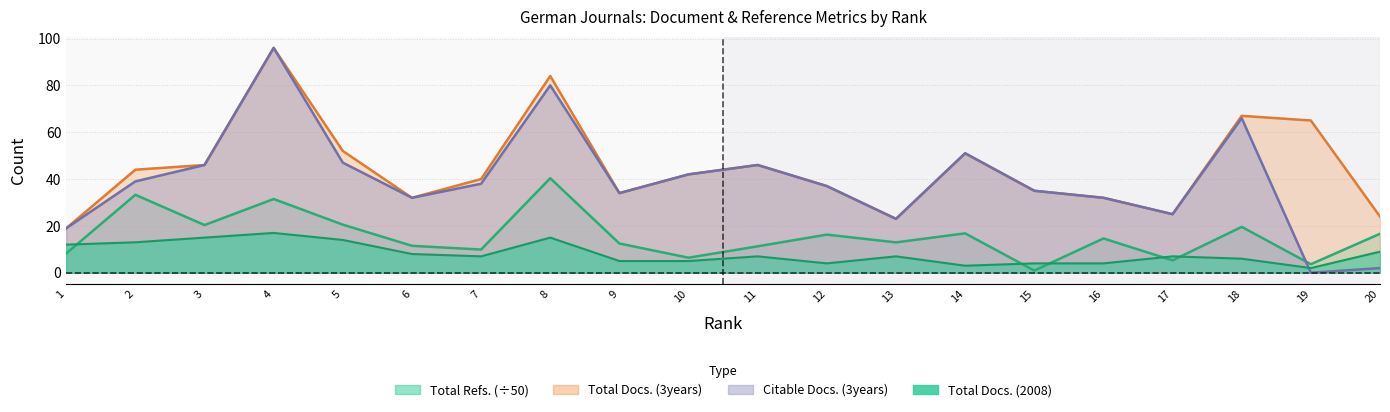

At how many categories does at least one series exceed 49?

6